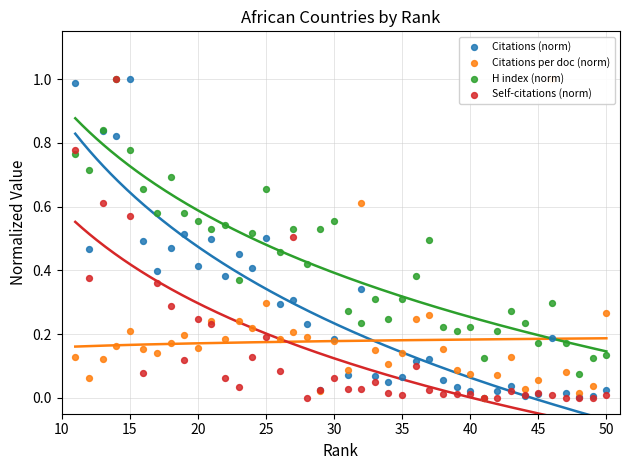

Which series has the largest total across all categories?

H index (norm)